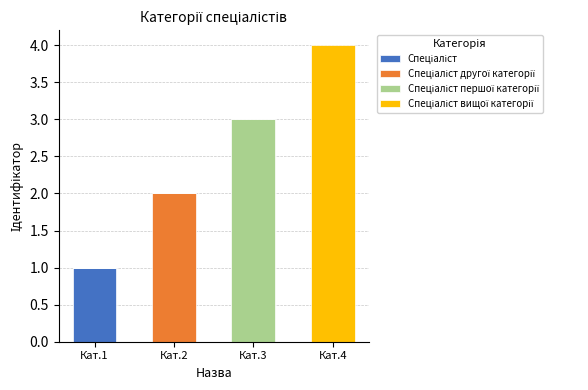

What is the total value across all series at Кат.3?

3